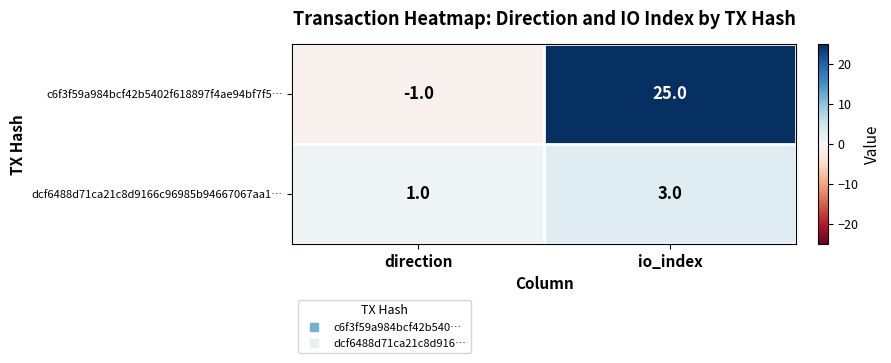

Which category has the highest value across all series?

io_index